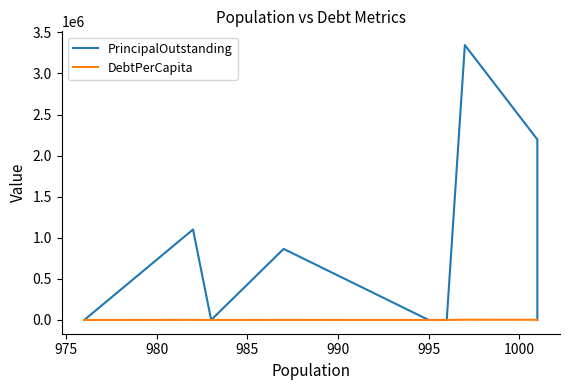

At how many categories does at least one series exceed 1816?

4